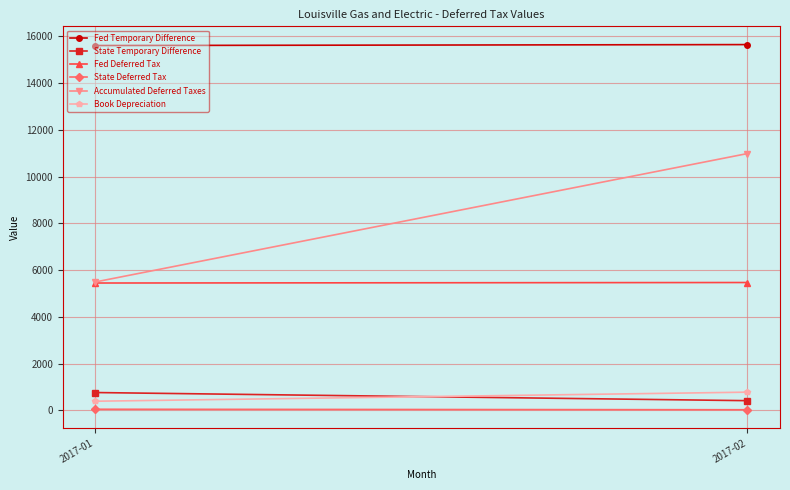

Reading left to right, what are all the values shown in this chart?

Fed Temporary Difference: 15611.1	15651.1
State Temporary Difference: 761.0	413.0
Fed Deferred Tax: 5447.9	5469.2
State Deferred Tax: 45.7	24.8
Accumulated Deferred Taxes: 5493.6	10987.5
Book Depreciation: 389.0	777.0